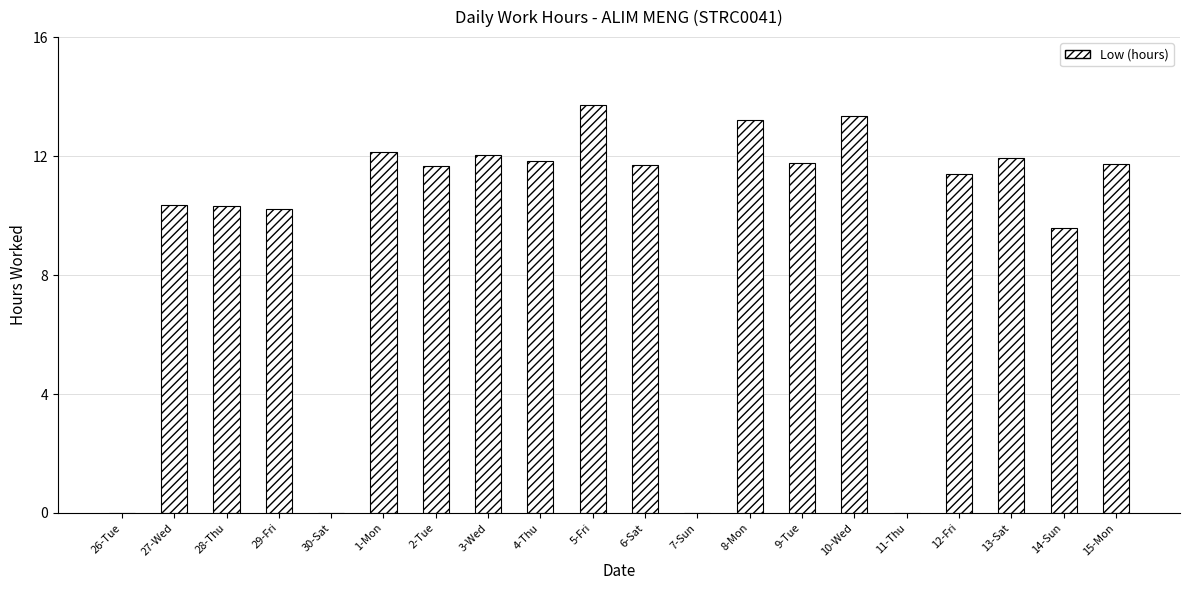

What value does the data have at 27-Wed?

10.3